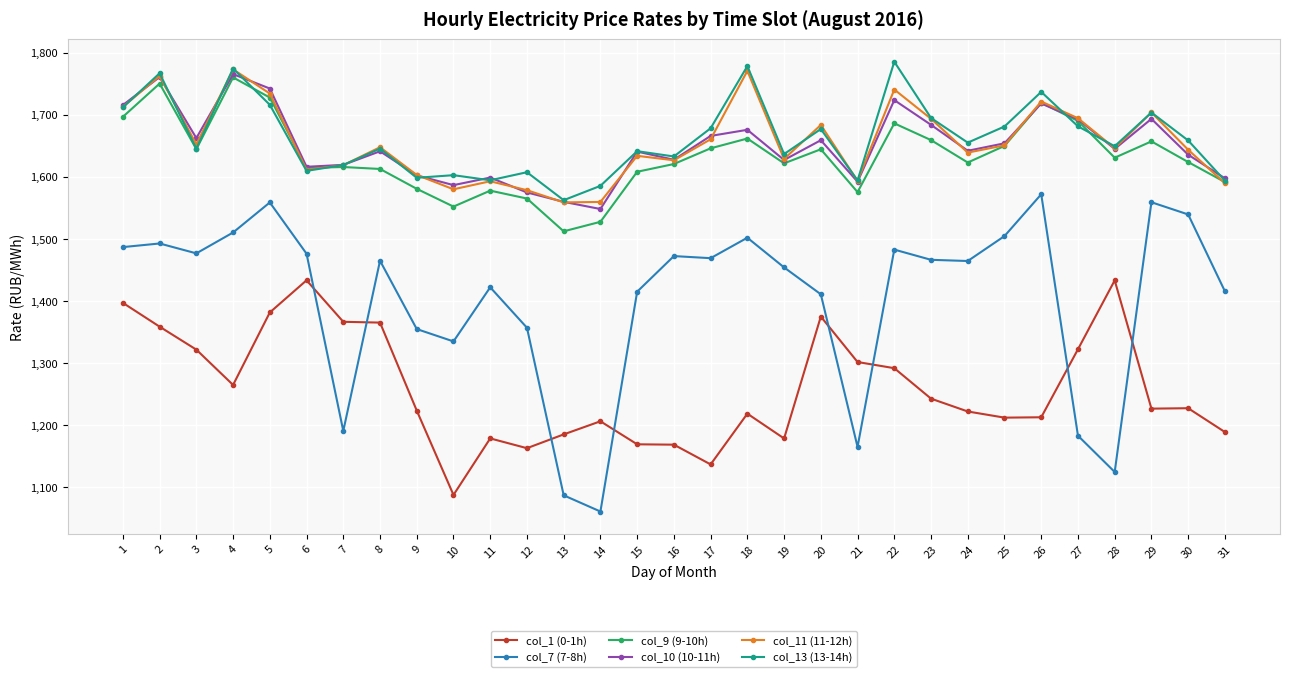

What is the sum of the col_7 (7-8h) values at 12 and 7?

2547.3